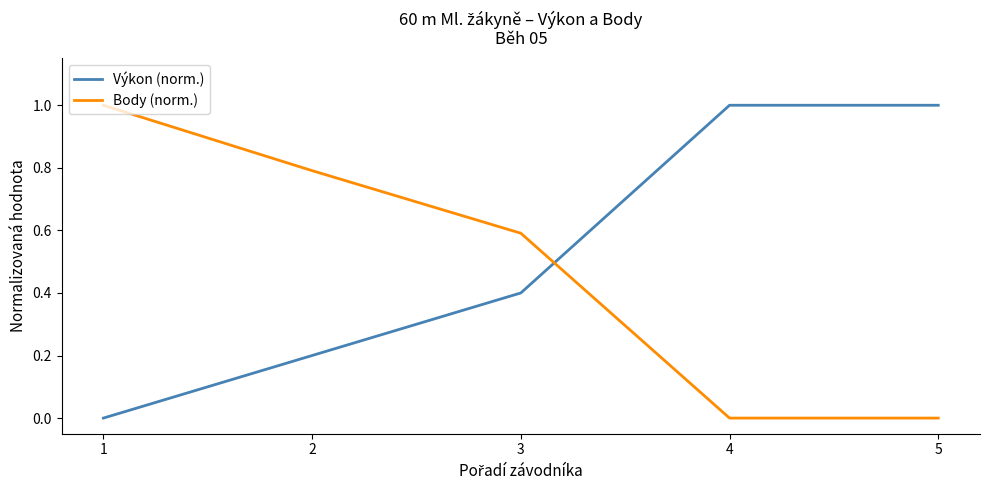

How many intersections are there between Body (norm.) and Výkon (norm.)?

1